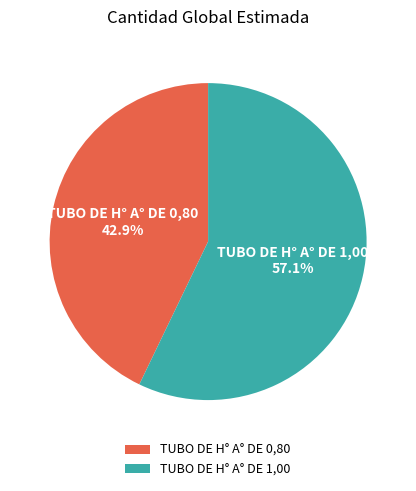

How much of the chart is everything except TUBO DE H° A° DE 0,80?

57.1%